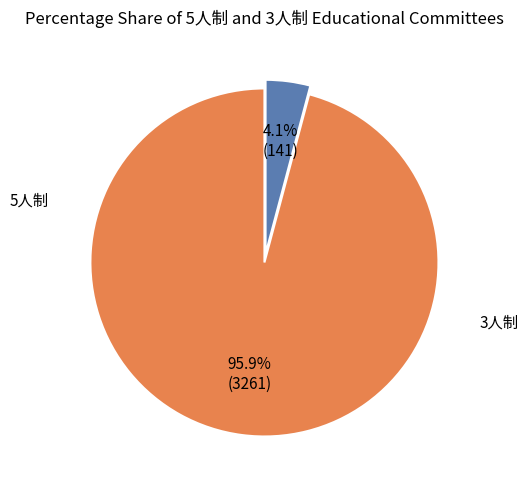

Is there any slice that represents more than half of the pie?

Yes